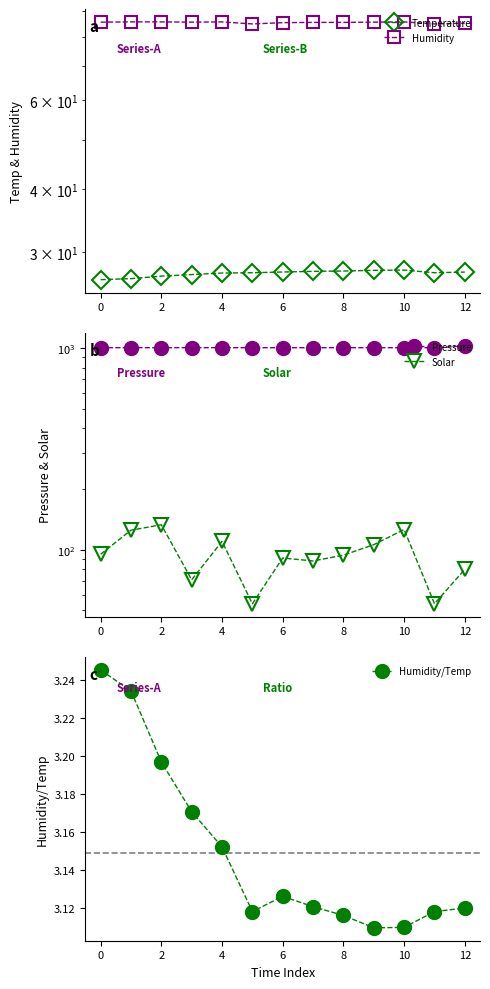

What is the difference between the maximum and minimum values in the Solar series?

79.0